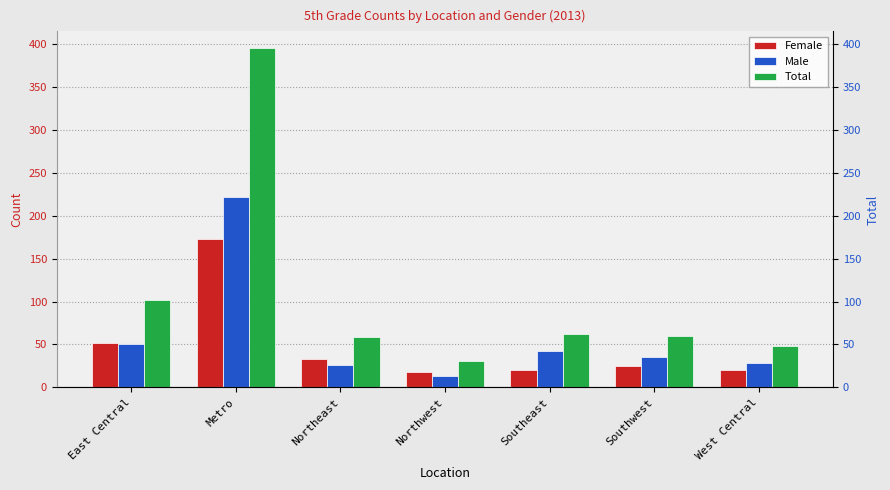

At which label is Total closest to 213?

East Central